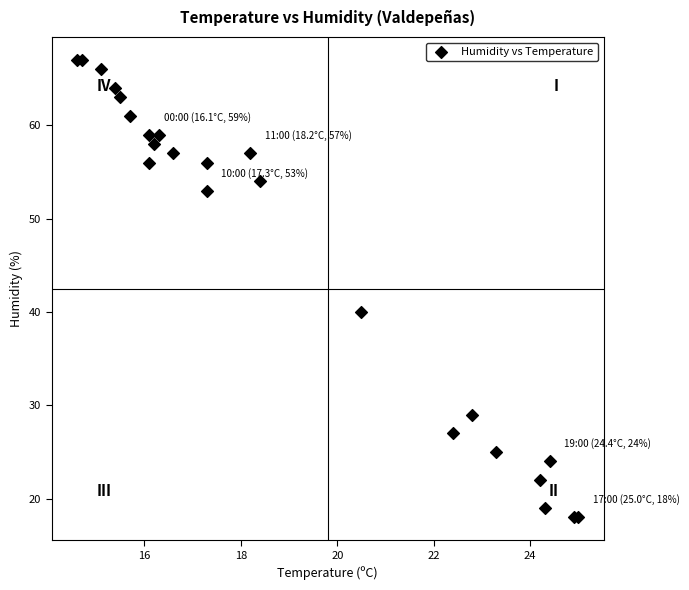

What Y value in the scatter plot is closest to 42?

40